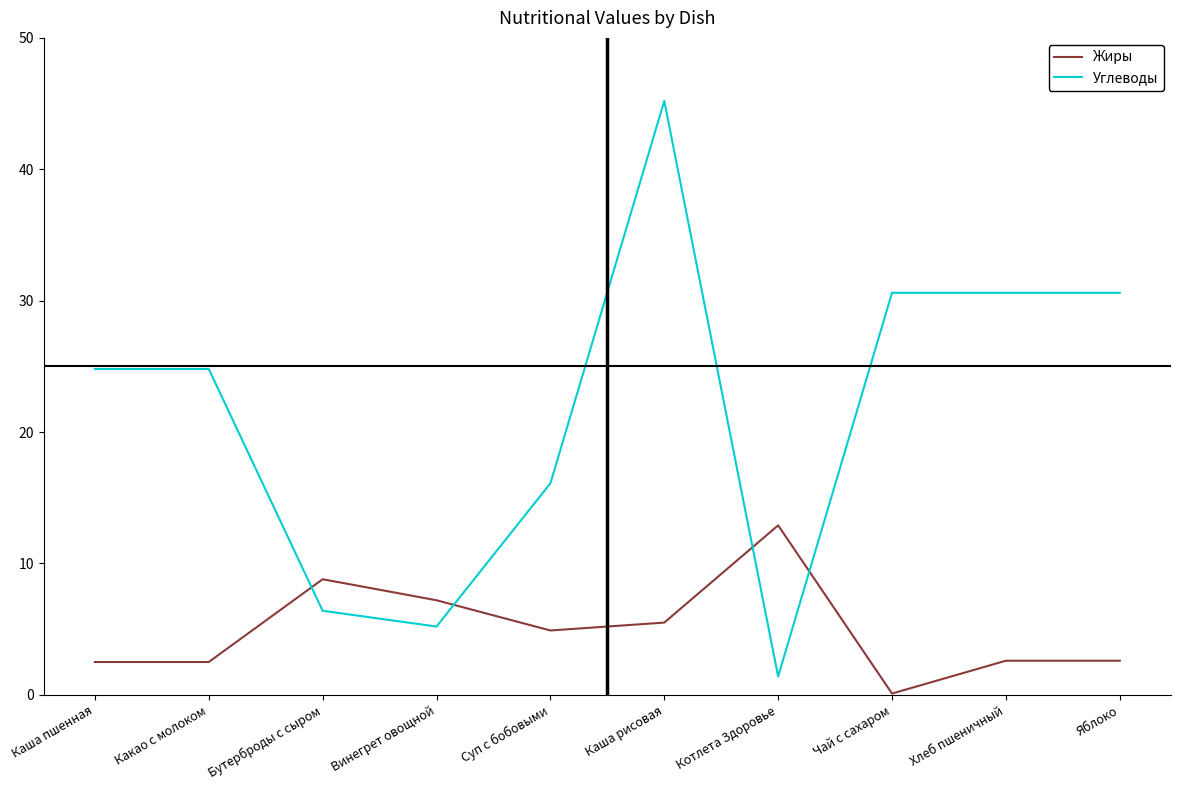

Which series changed the most between Винегрет овощной and Яблоко?

Углеводы